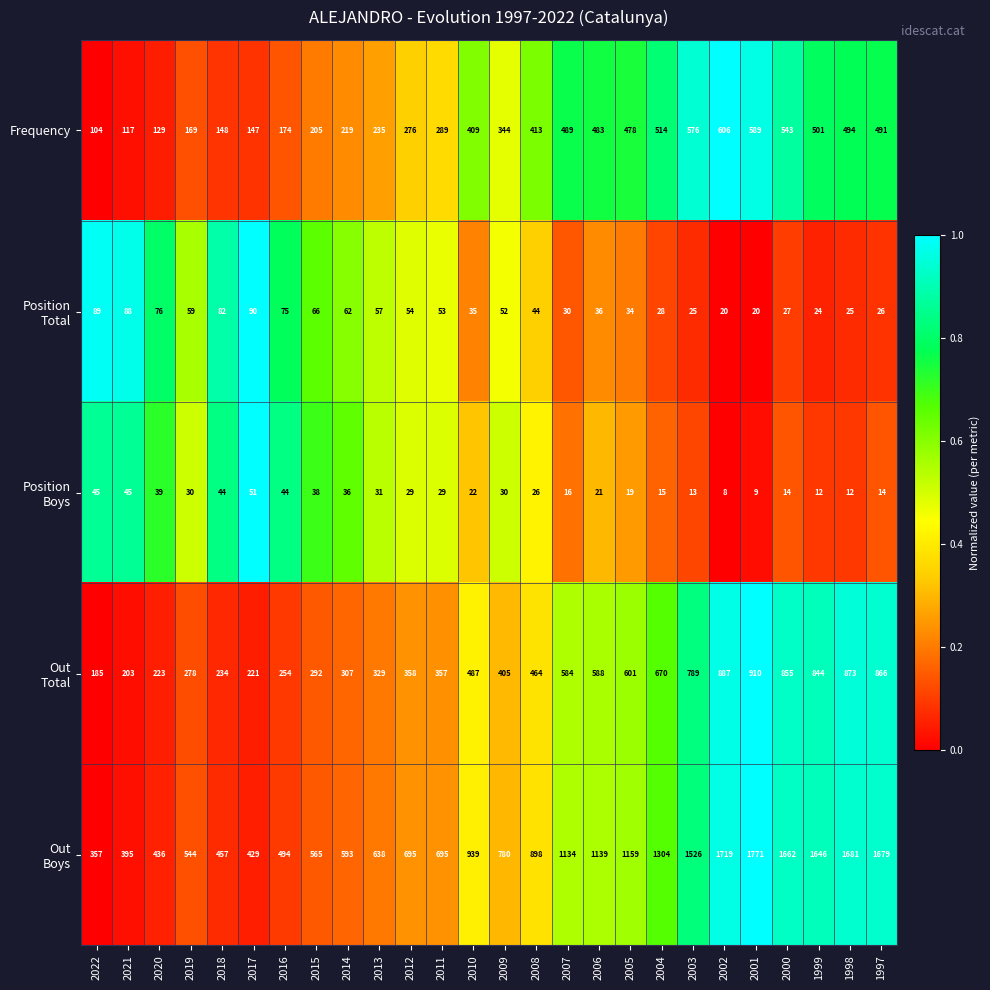

What value does the Frequency series have at 2008, to the nearest 50?

400